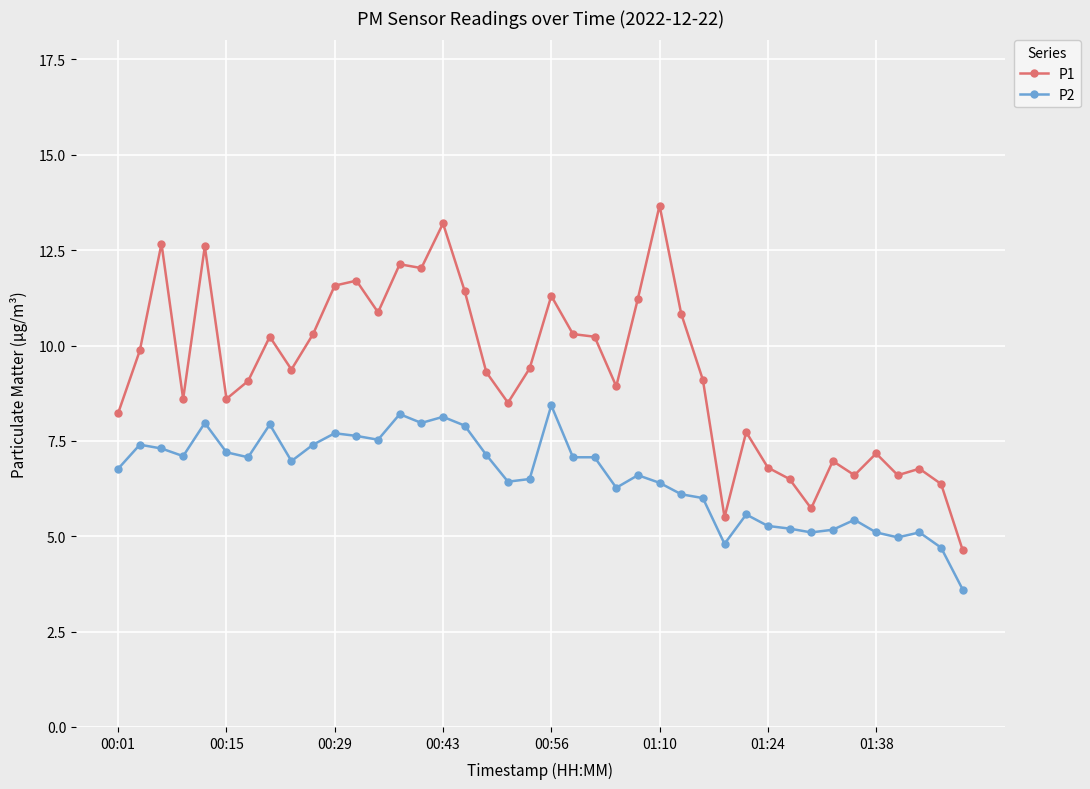

What is the greatest value displayed?

13.7